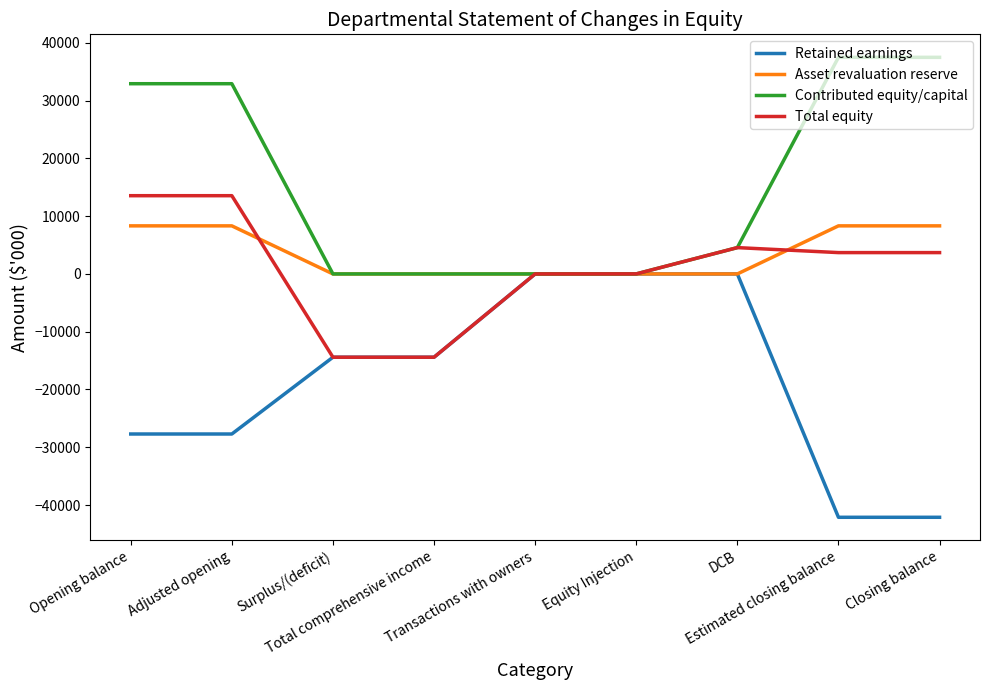

Which series has the widest spread of values?

Retained earnings